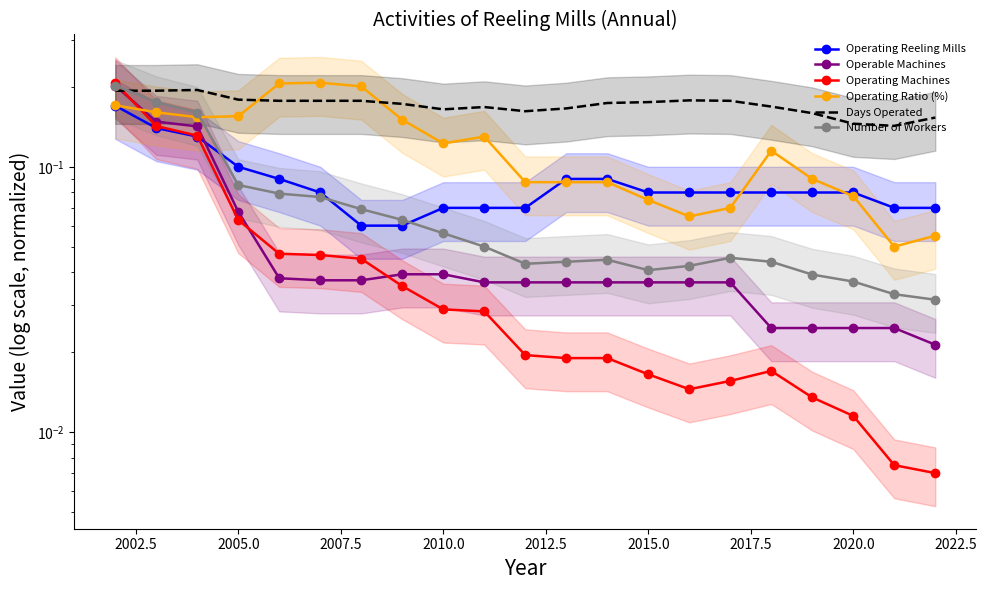

How many categories are shown in the chart?

21